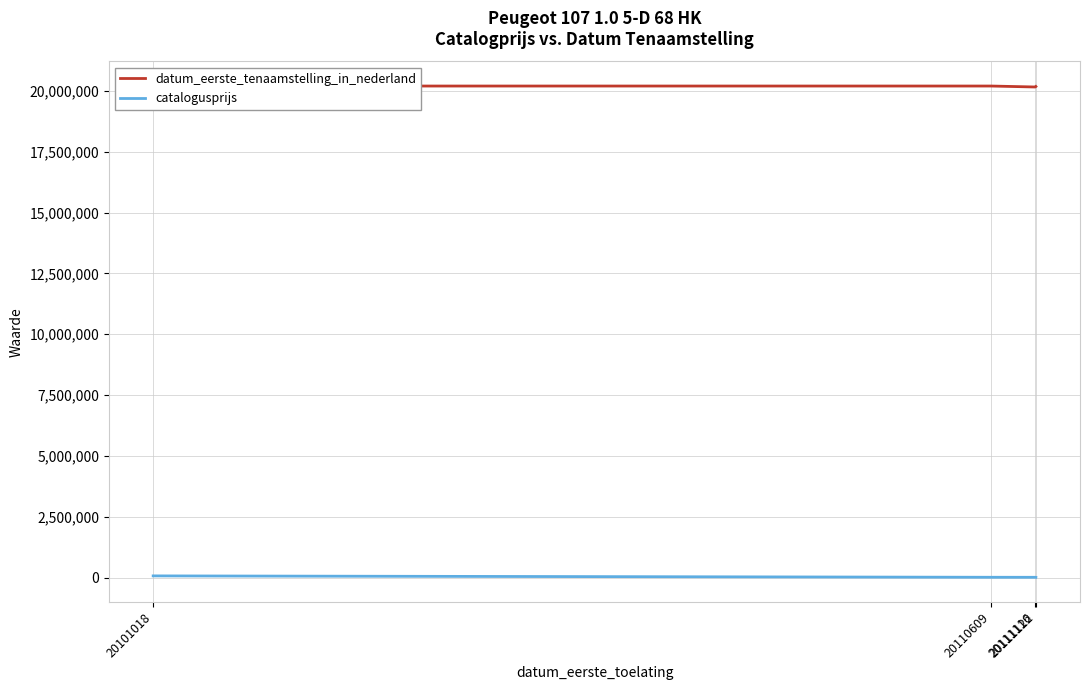

What are all the series names shown in the legend?

datum_eerste_tenaamstelling_in_nederland, catalogusprijs